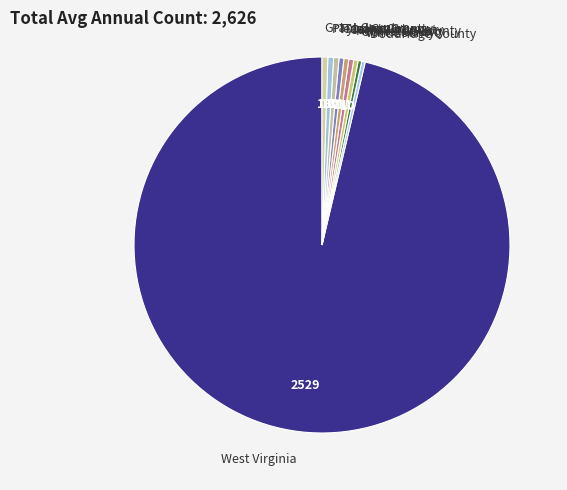

Which category has the biggest portion of the pie?

West Virginia